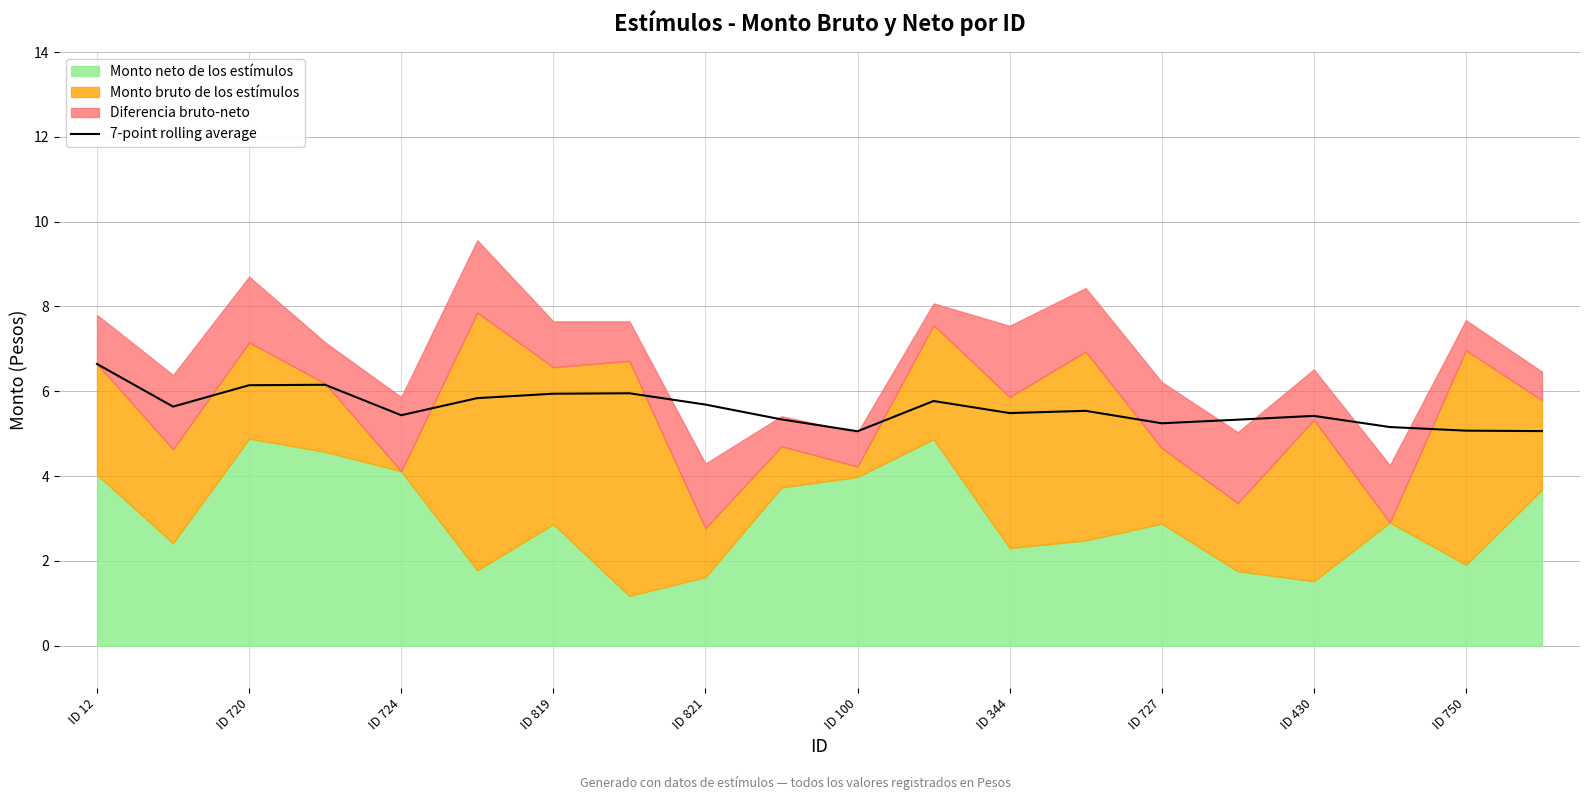

How many lines are shown in the chart?

1